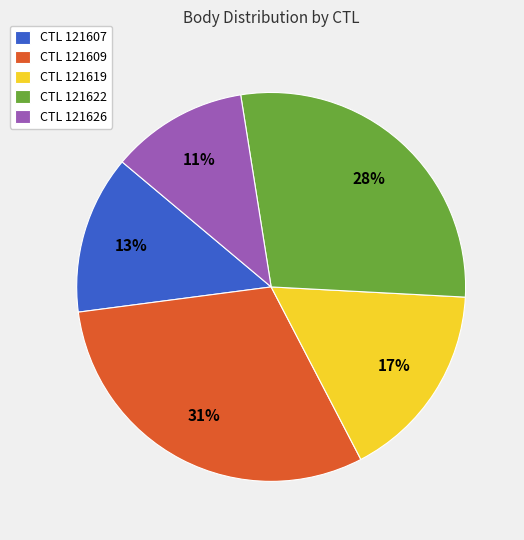

To the nearest percent, what is the average slice percentage?

20%